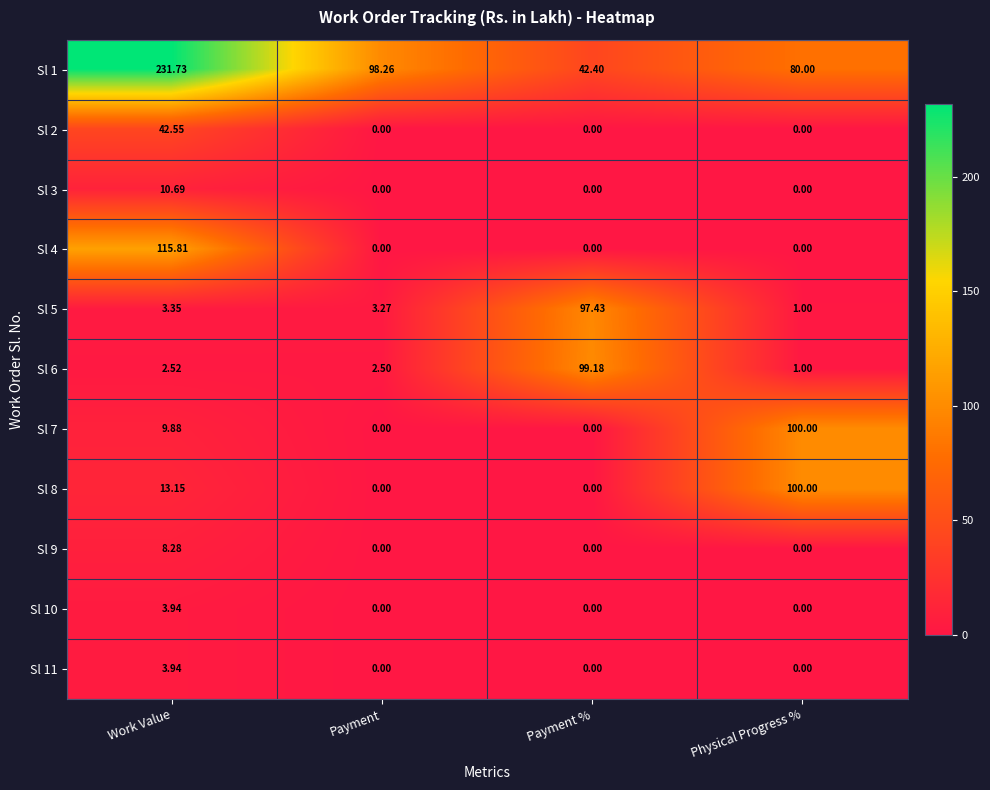

At which label does Sl 7 first exceed 9?

Work Value